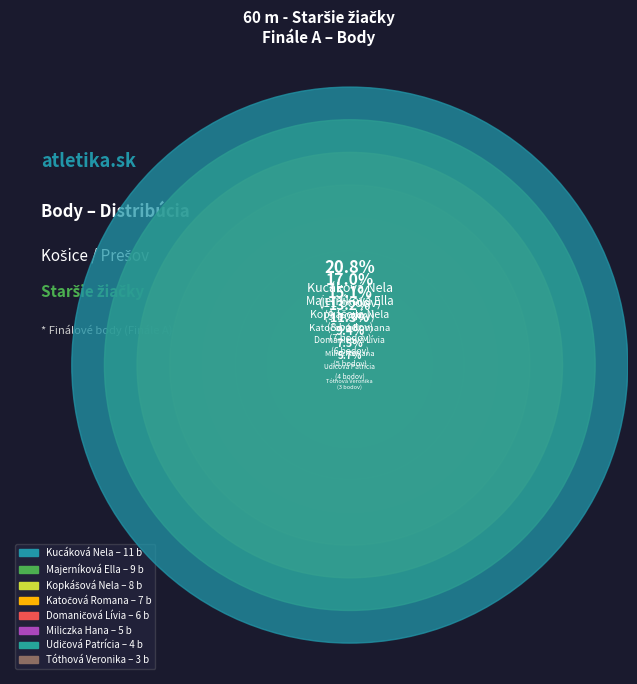

Count the number of slices in the pie.

8